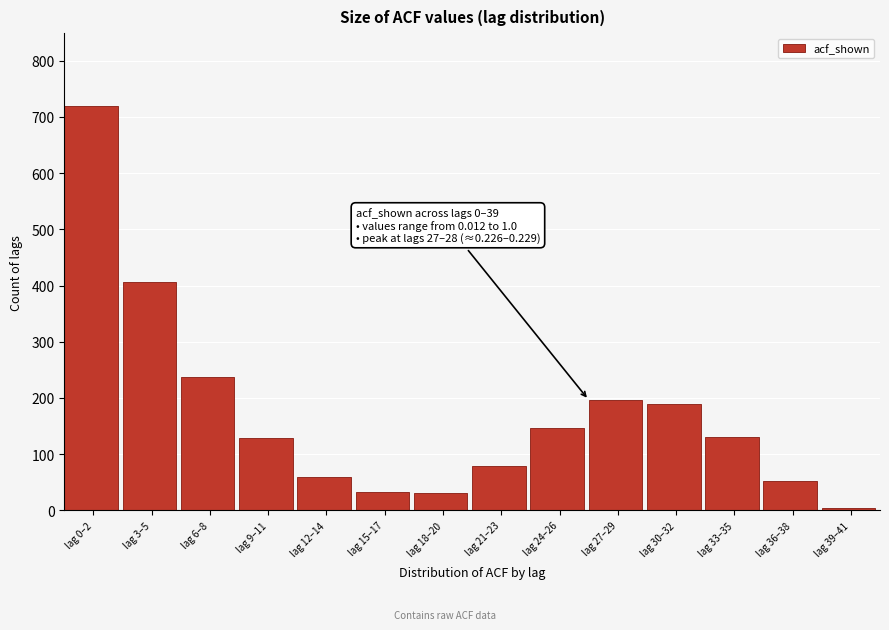

What is the value of the 2nd bar from the left?

405.6